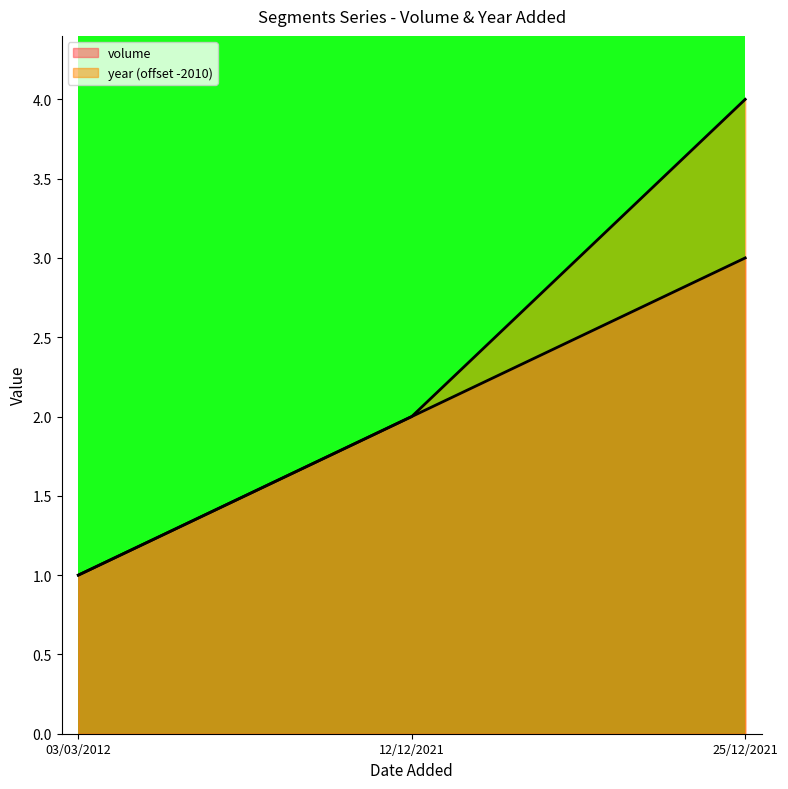

What is the spread (max minus min) of values at 25/12/2021?

1